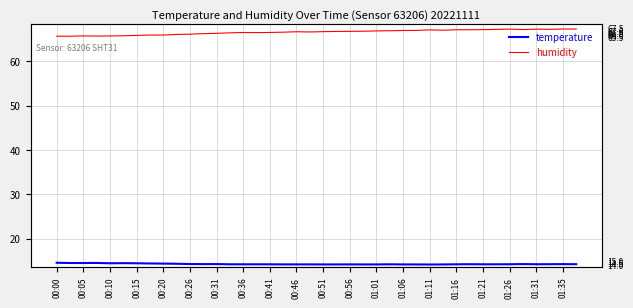

Does the chart display data point markers on the line(s)?

No